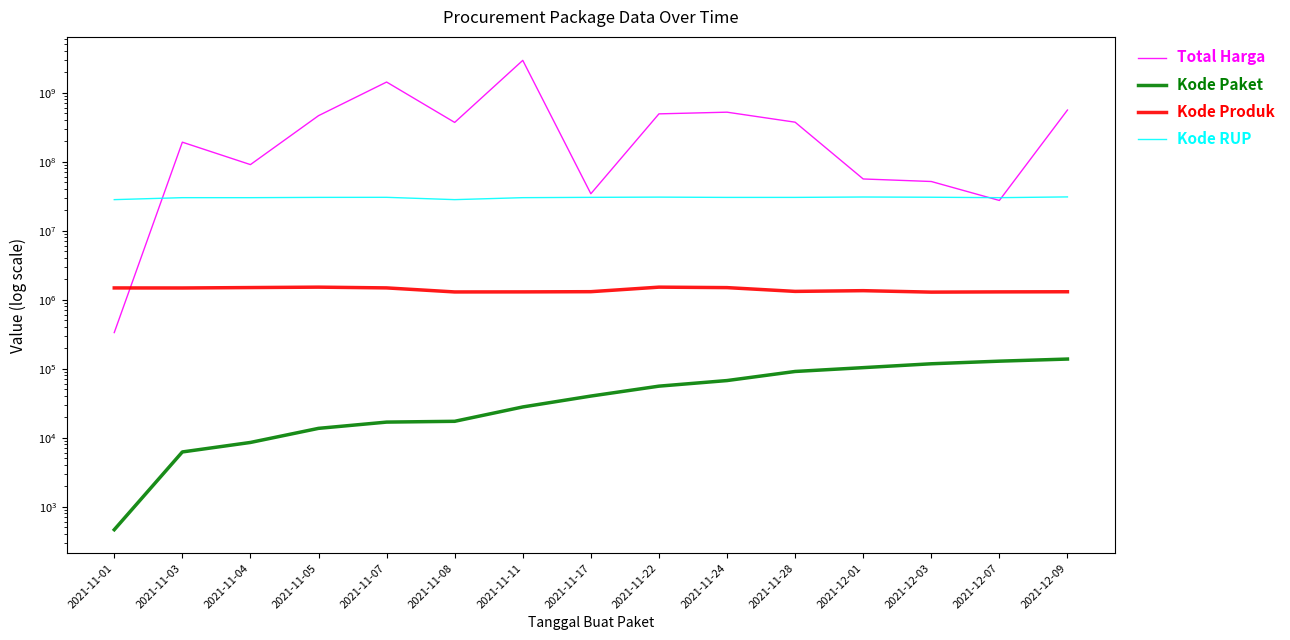

Is the value of Kode RUP at 2021-11-03 greater than the value of Kode Produk at 2021-11-22?

Yes